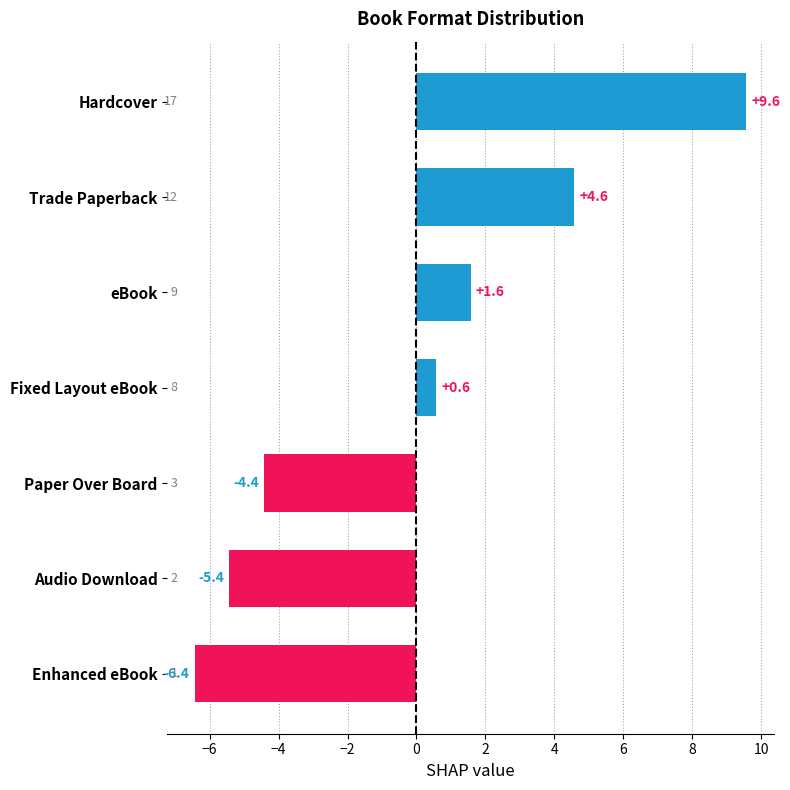

Reading bottom to top, transcribe all the data shown in this chart.

-6.4	-5.4	-4.4	0.6	1.6	4.6	9.6